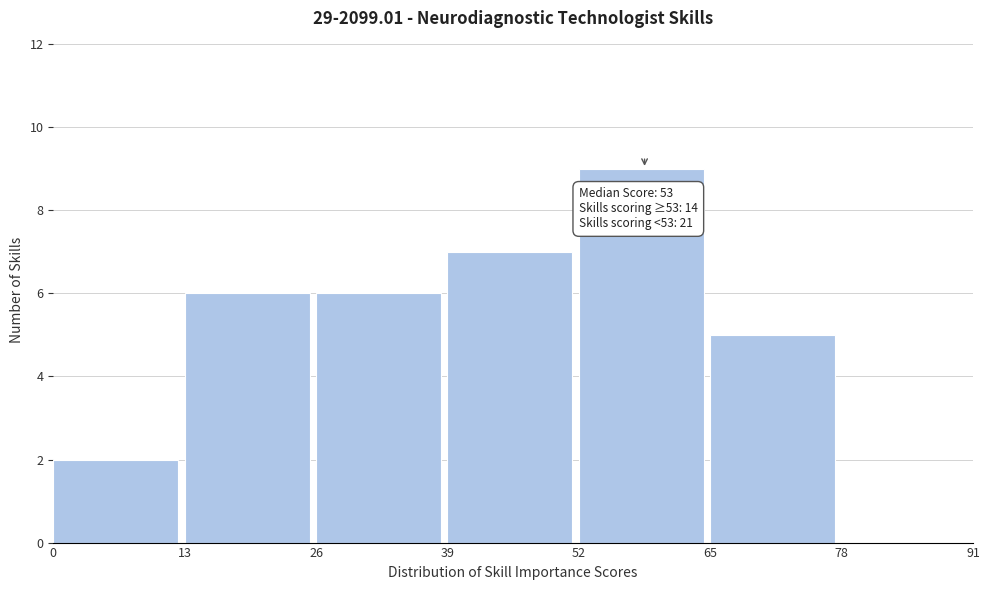

Which range on the x-axis has the tallest bar?

52 to 65